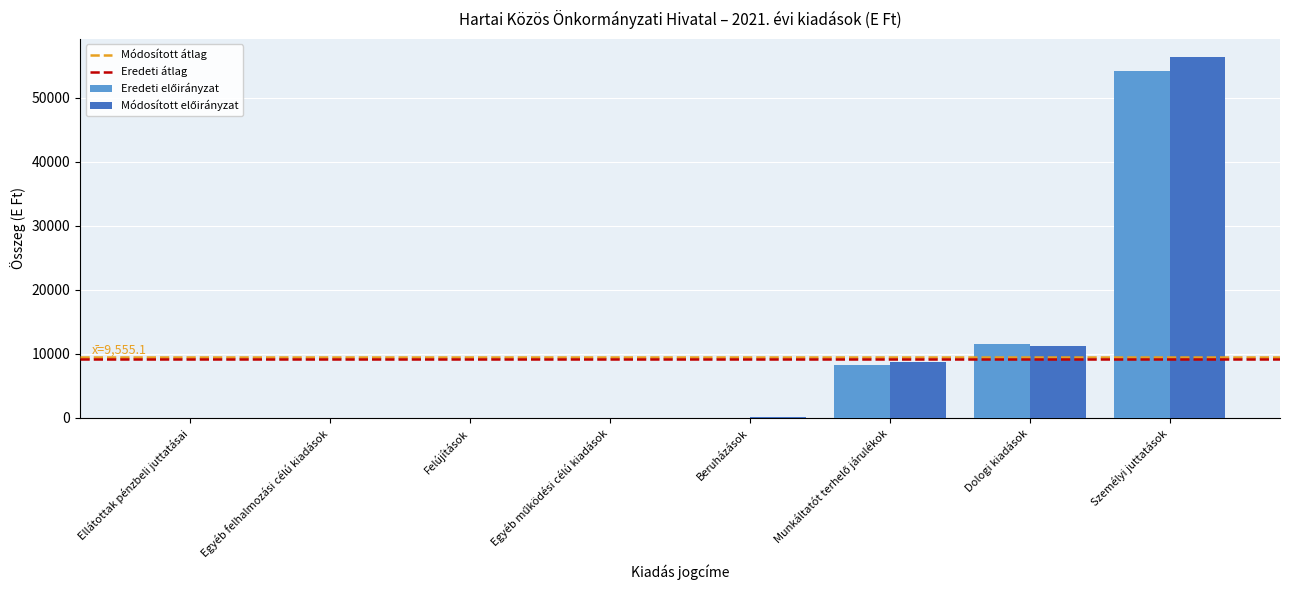

What is the maximum value shown in the chart?

56335